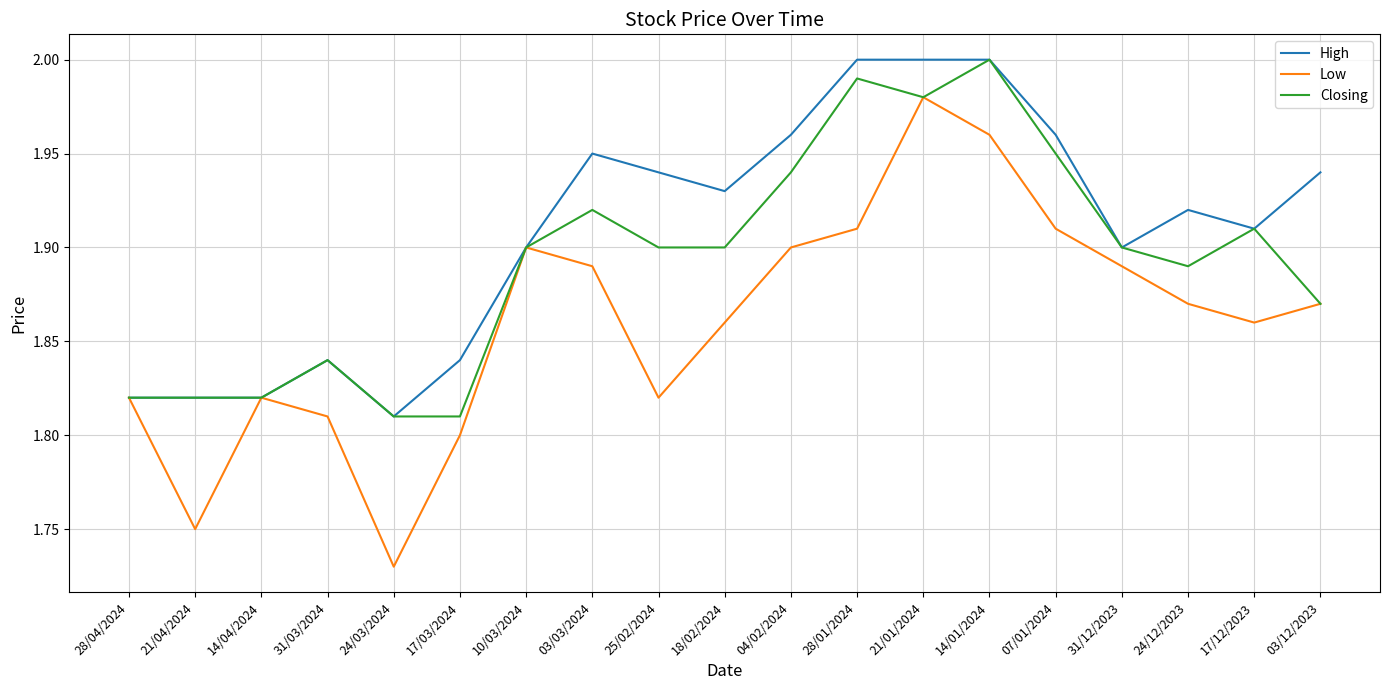

Which series has the largest range (max minus min)?

Low